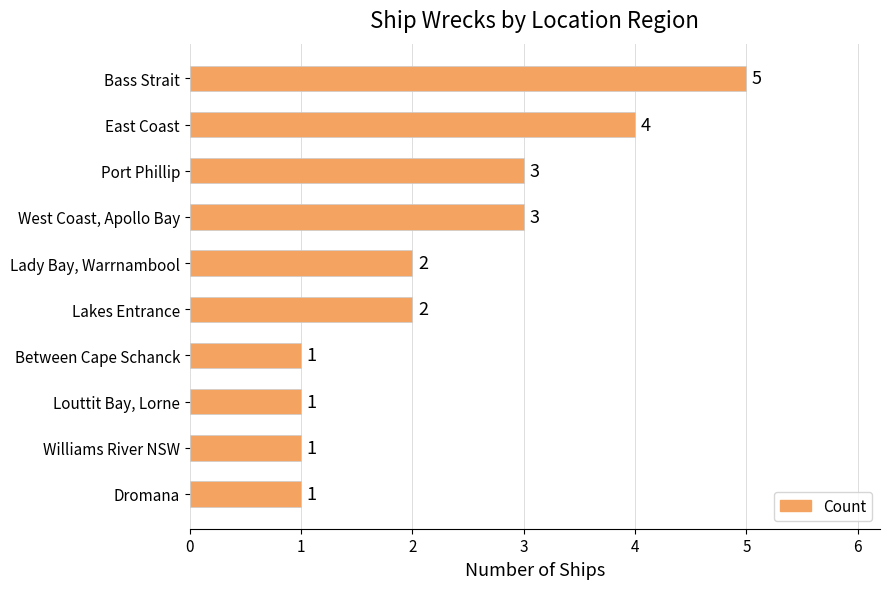

True or false: the data shows 1 at Between Cape Schanck.

True